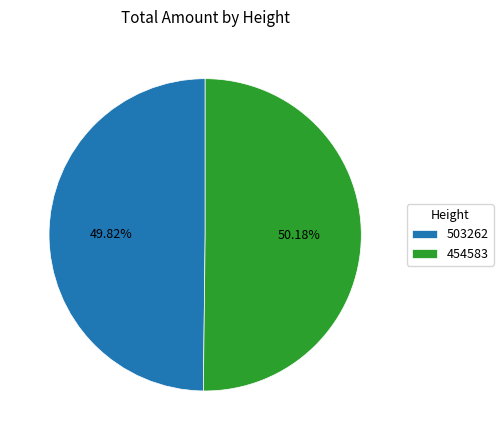

Is there any slice that represents more than half of the pie?

Yes